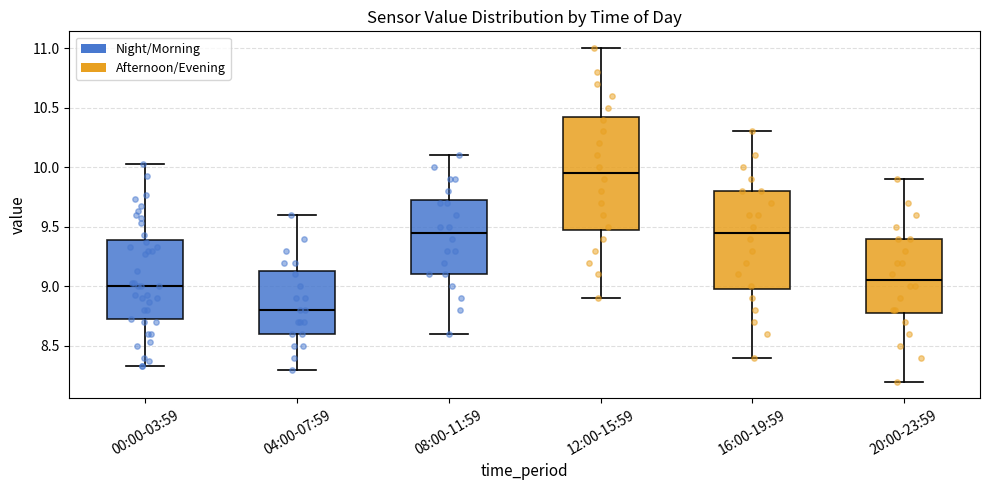

Reading left to right, read every box against the y-axis: the position of its median line, the range the box covers, and the ends of its whiskers. The values are not printed on the chart, so give them approximately, as read against the axis.

00:00-03:59: median 9.00, box 8.70 to 9.40, whiskers 8.35 to 10.05
04:00-07:59: median 8.80, box 8.60 to 9.15, whiskers 8.30 to 9.60
08:00-11:59: median 9.45, box 9.10 to 9.75, whiskers 8.60 to 10.10
12:00-15:59: median 9.95, box 9.50 to 10.45, whiskers 8.90 to 11.00
16:00-19:59: median 9.45, box 9.00 to 9.80, whiskers 8.40 to 10.30
20:00-23:59: median 9.05, box 8.80 to 9.40, whiskers 8.20 to 9.90